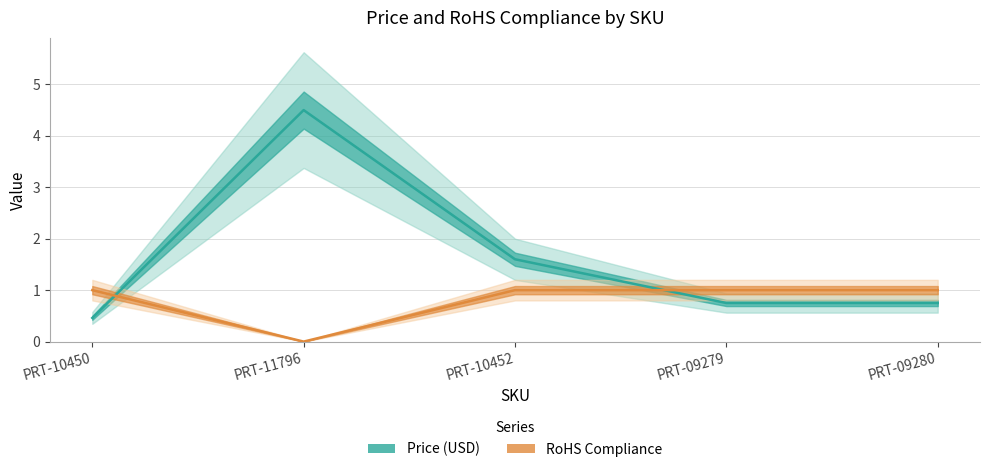

What is the label of the 1st point from the right?

PRT-09280